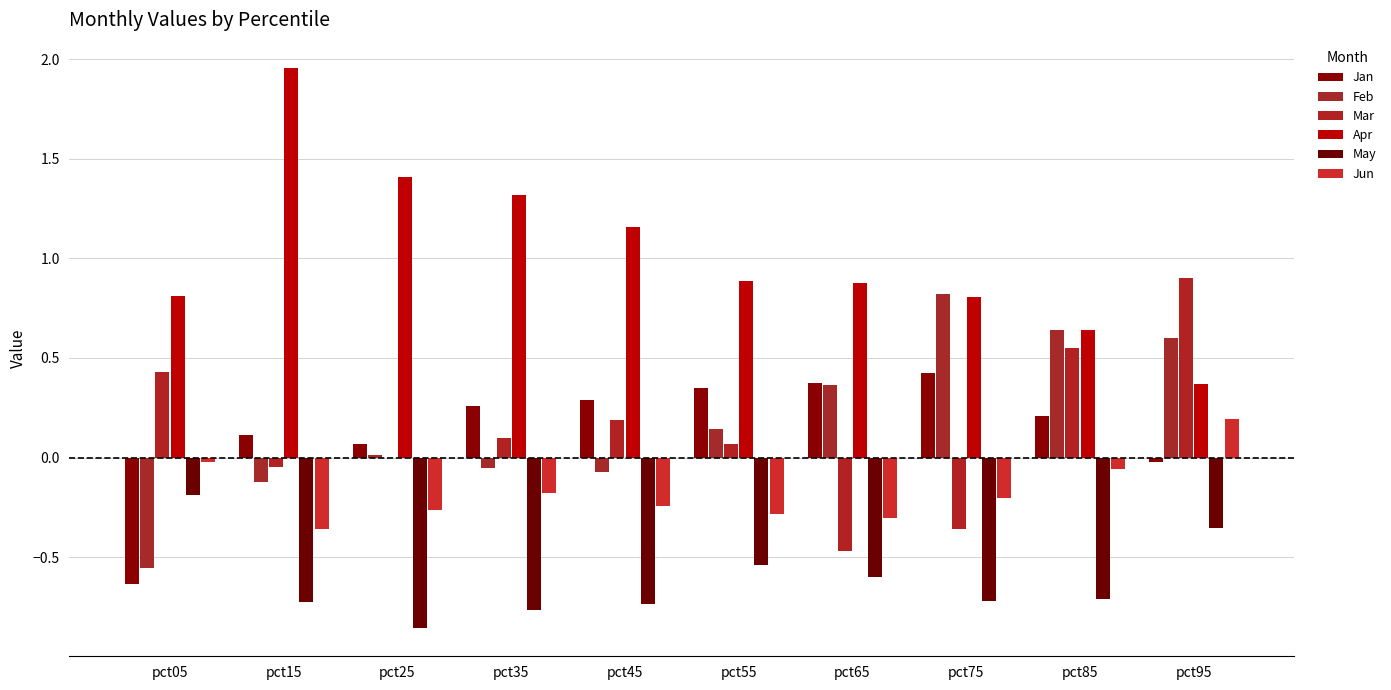

Rank the series at pct65 from highest to lowest value.

Apr, Jan, Feb, Jun, Mar, May